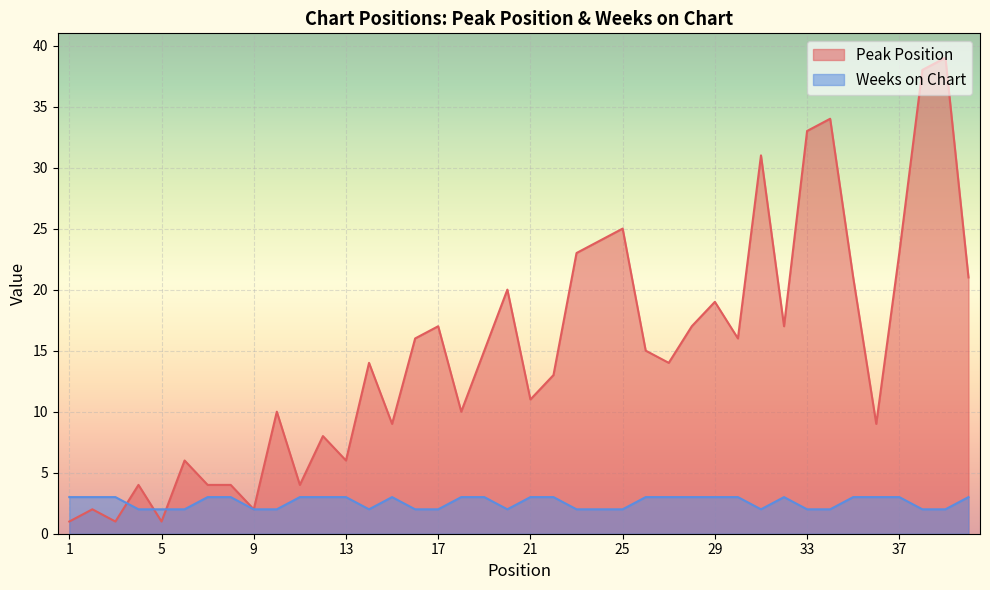

The Peak Position series shows 33 at 33. True or false?

True